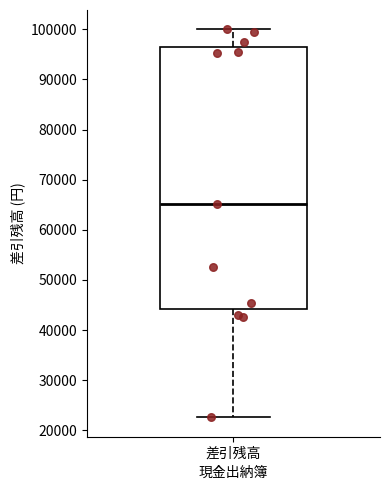

Transcribe this box plot: give where the median line is, the range the box spans, and where the two whiskers end, as read against the y-axis. The values are not printed on the chart, so give them approximately, as read against the axis.

median 65000, box 44000 to 96000, whiskers 23000 to 100000